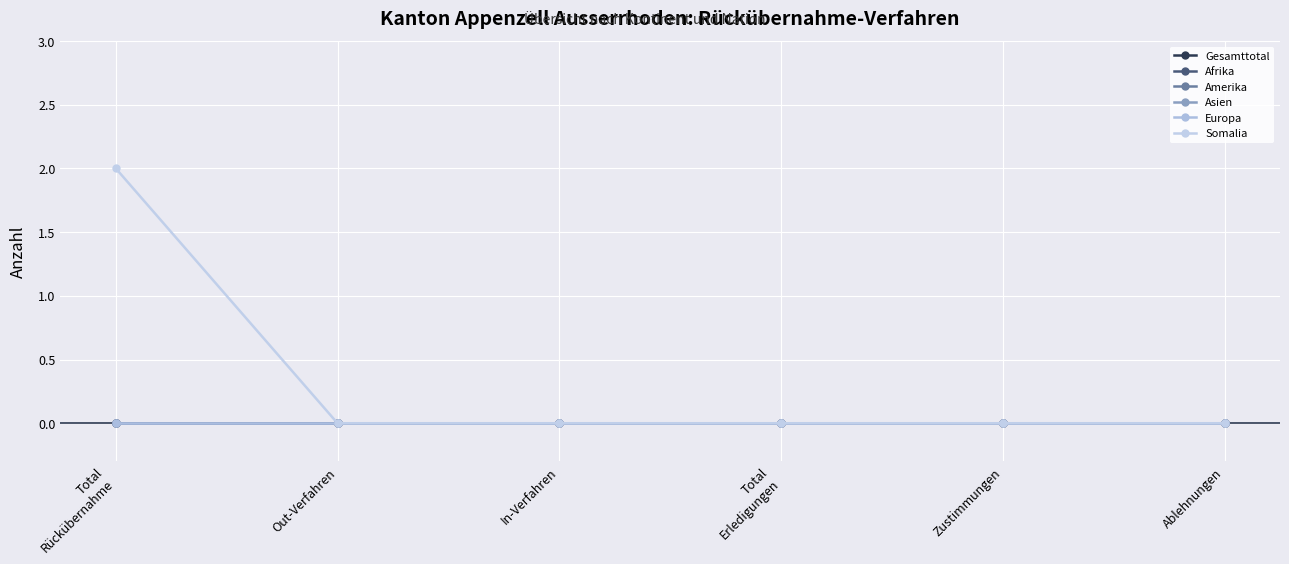

Does the chart have visible grid lines?

Yes